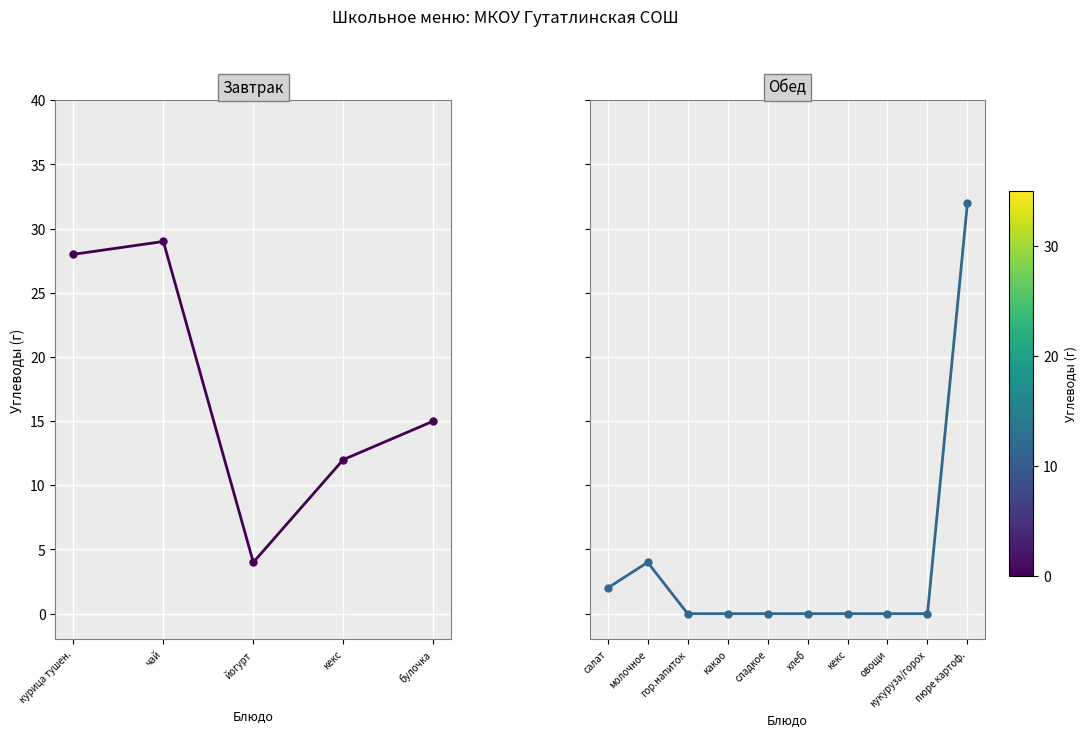

What is the difference between the second highest and minimum values?

4